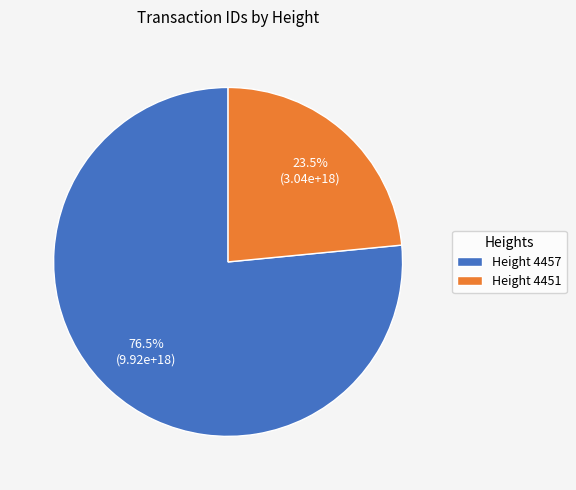

What percentage do Height 4457 and Height 4451 together represent?

100.0%